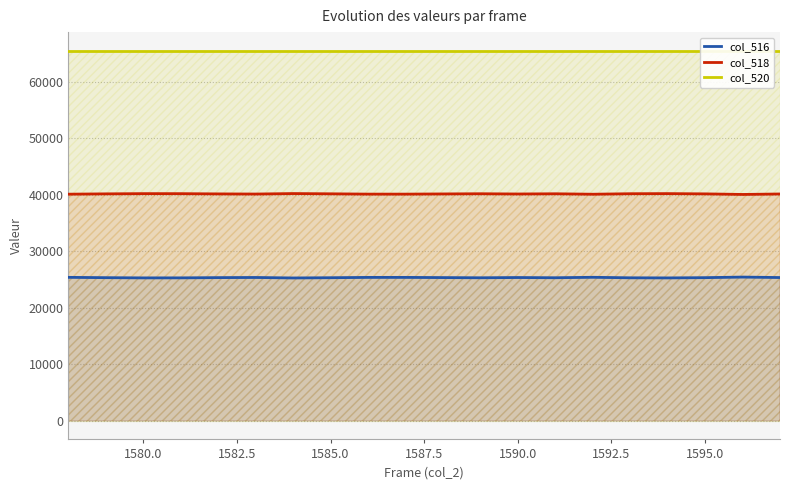

True or false: col_520 has a value of 44902 at 1580.0.

False